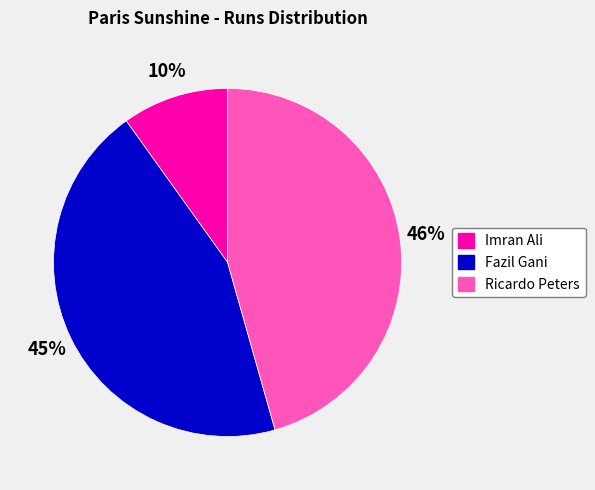

Is there any slice that represents more than half of the pie?

No